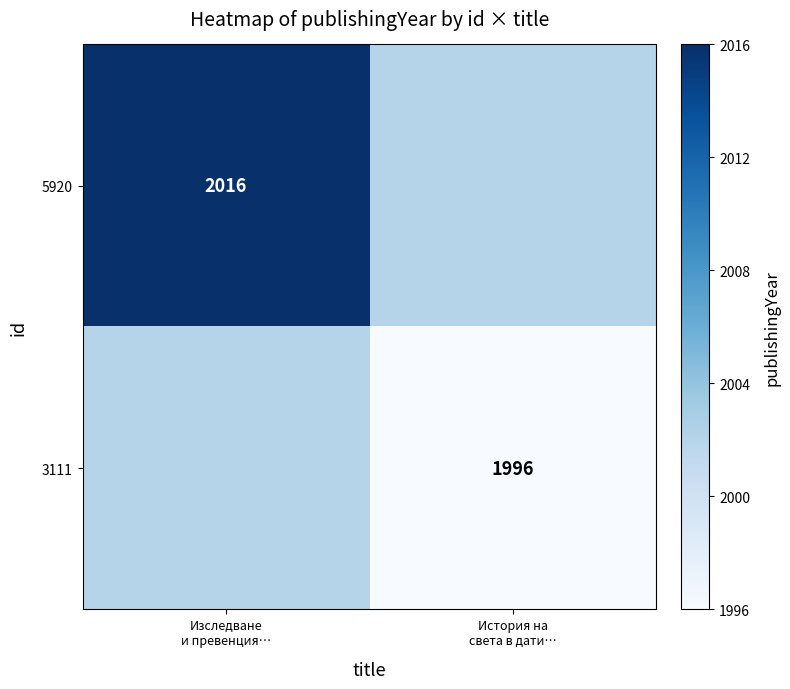

At Изследване и превенция…, list the series in order from smallest to largest.

3111, 5920